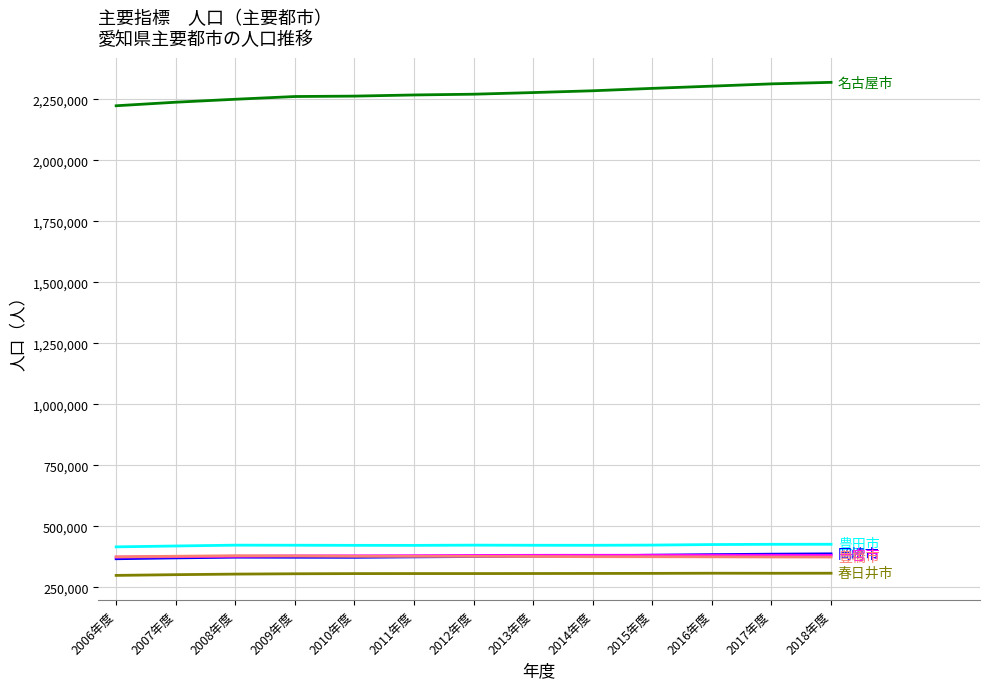

What is the minimum value shown in the chart?

298198